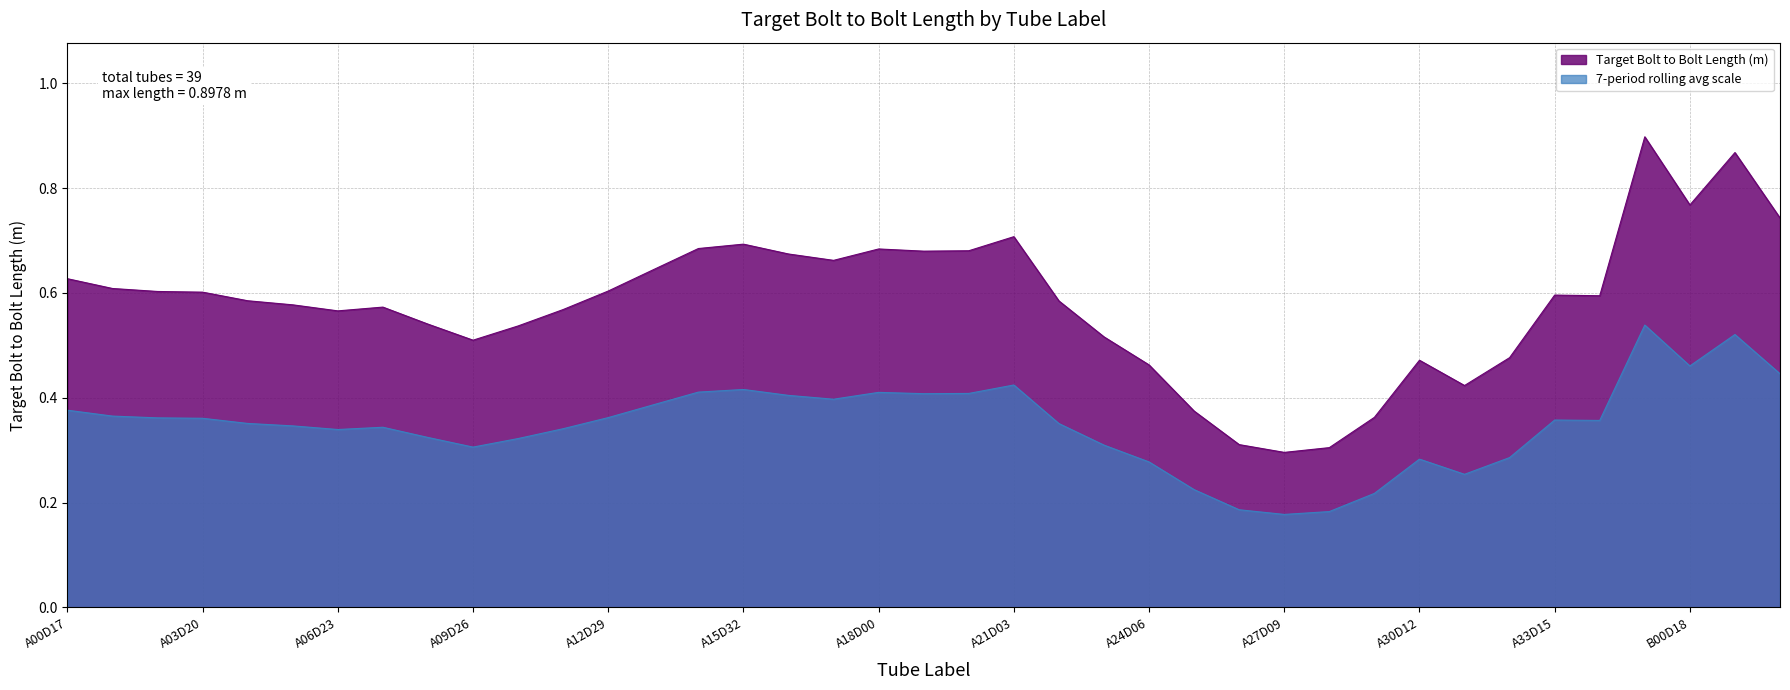

What is the difference between the second highest and second lowest values?

0.6